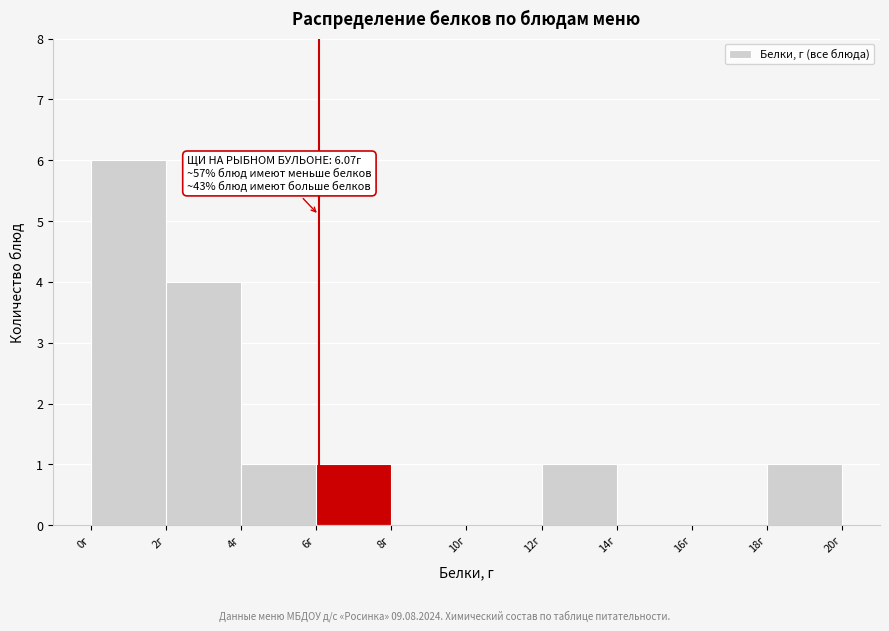

Which range on the x-axis has the tallest bar?

0 to 2